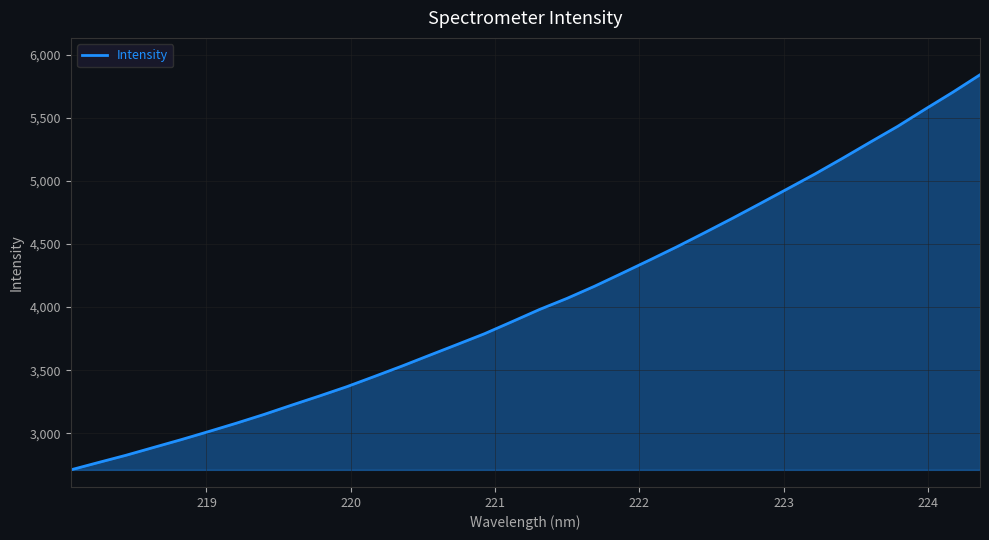

What is the greatest value displayed?

5839.9